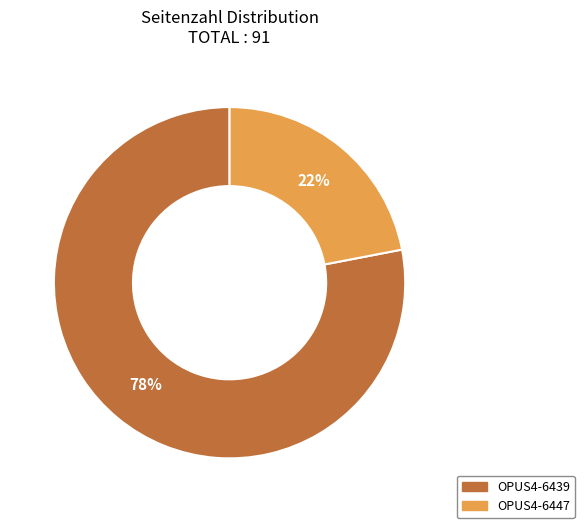

Is it true that OPUS4-6447 is 22% of the pie?

True